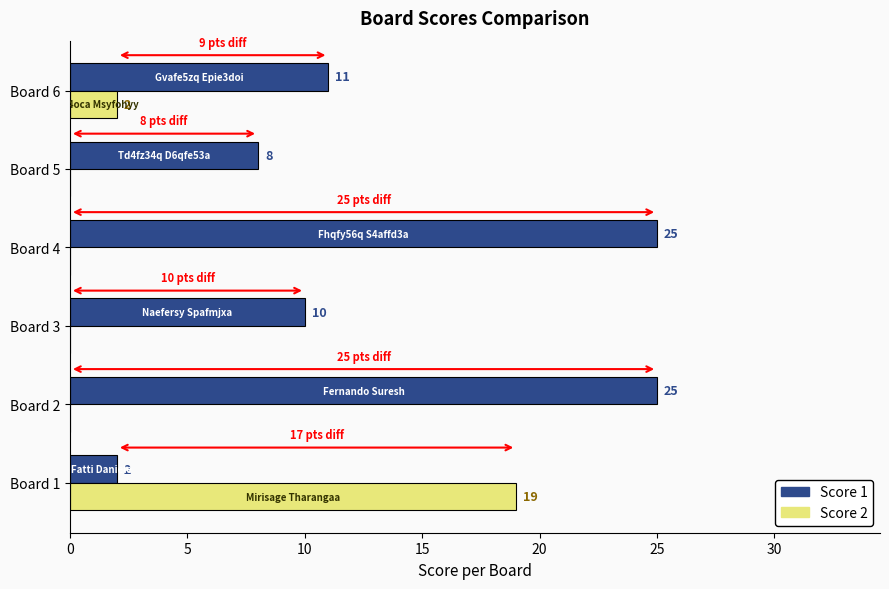

Which series has the largest range (max minus min)?

Score 1